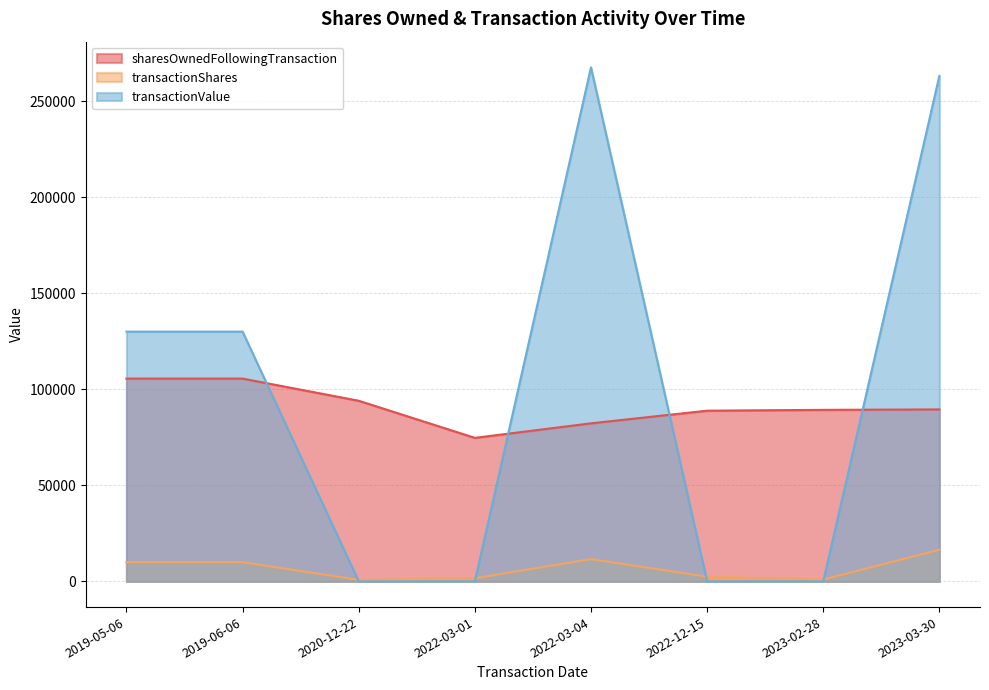

What is the minimum value for sharesOwnedFollowingTransaction?

74756